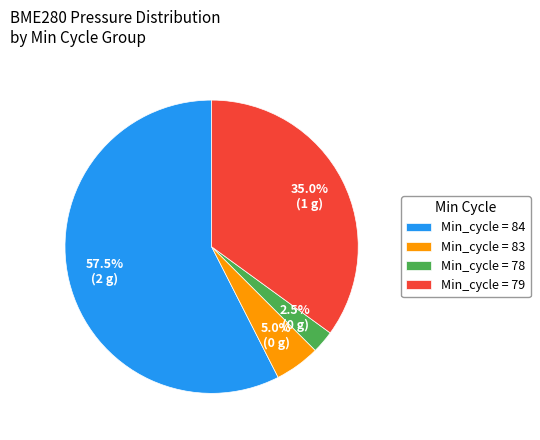

How many segments does this pie chart have?

4